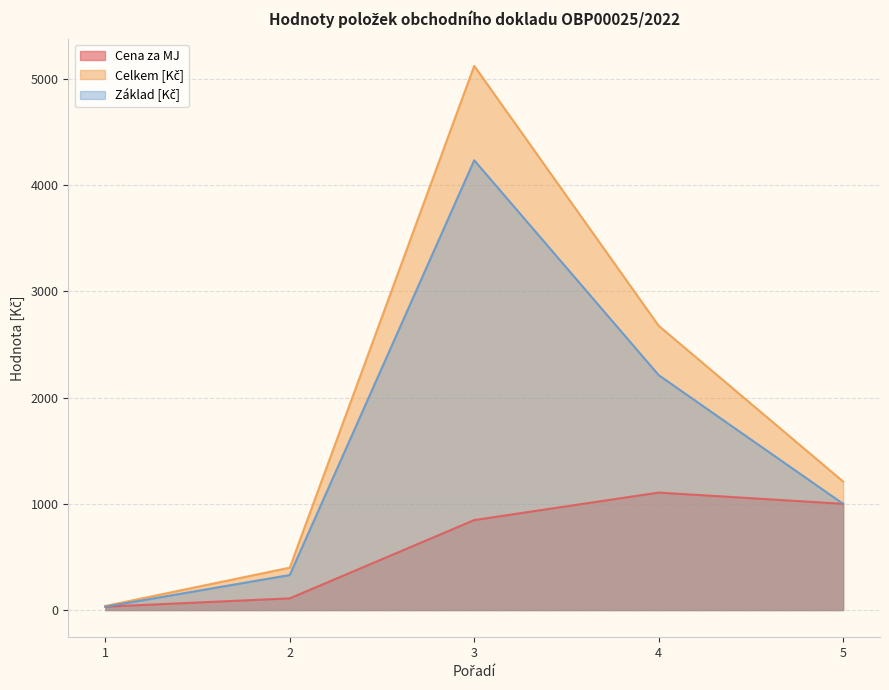

How many data points does each series have?

5